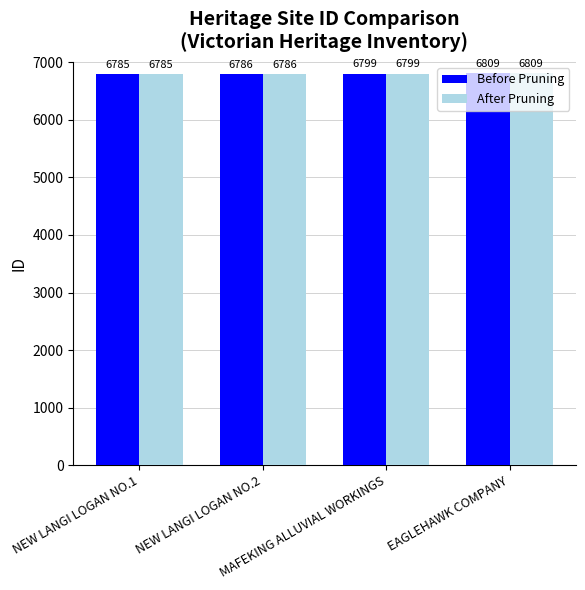

Is the value of Before Pruning at NEW LANGI LOGAN NO.2 greater than the value of After Pruning at EAGLEHAWK COMPANY?

No